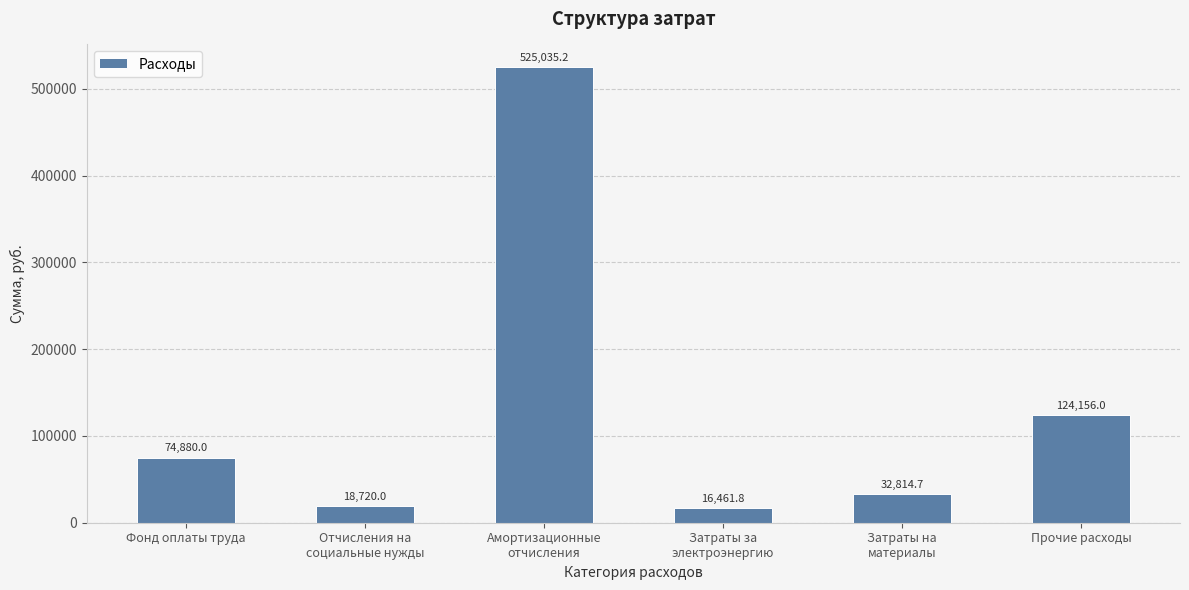

Rank the categories by value from highest to lowest.

Амортизационные
отчисления, Прочие расходы, Фонд оплаты труда, Затраты на
материалы, Отчисления на
социальные нужды, Затраты за
электроэнергию